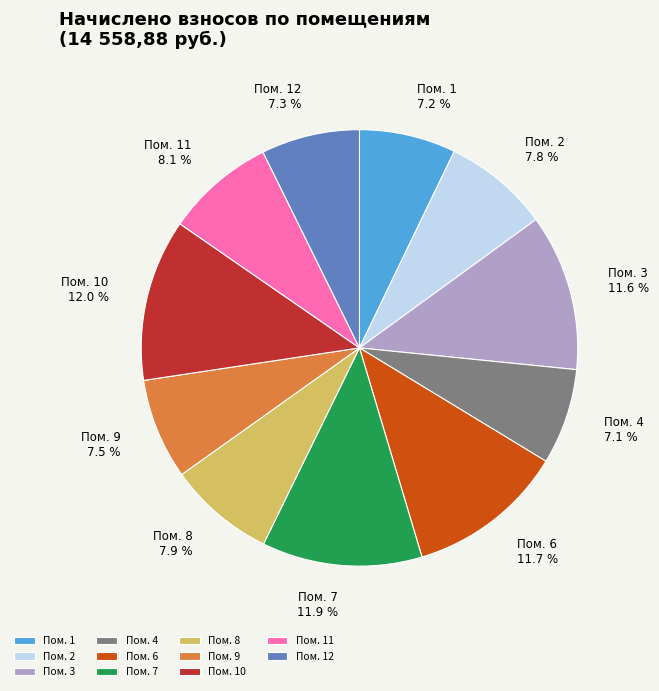

Is there a majority slice in this chart?

No